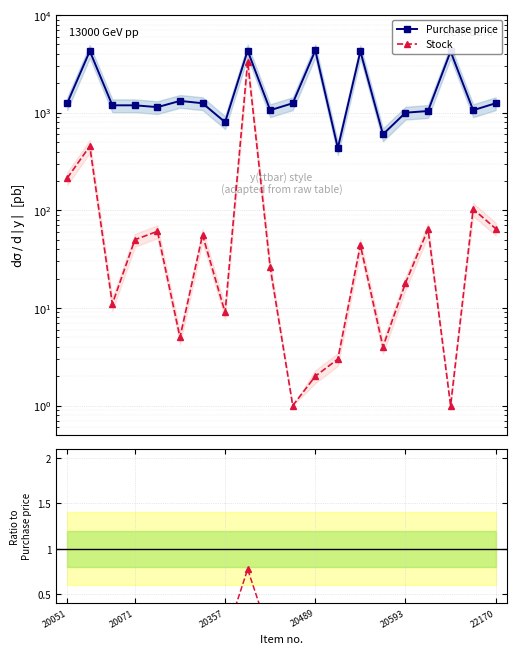

How many interior local valleys does the Purchase price series have?

6